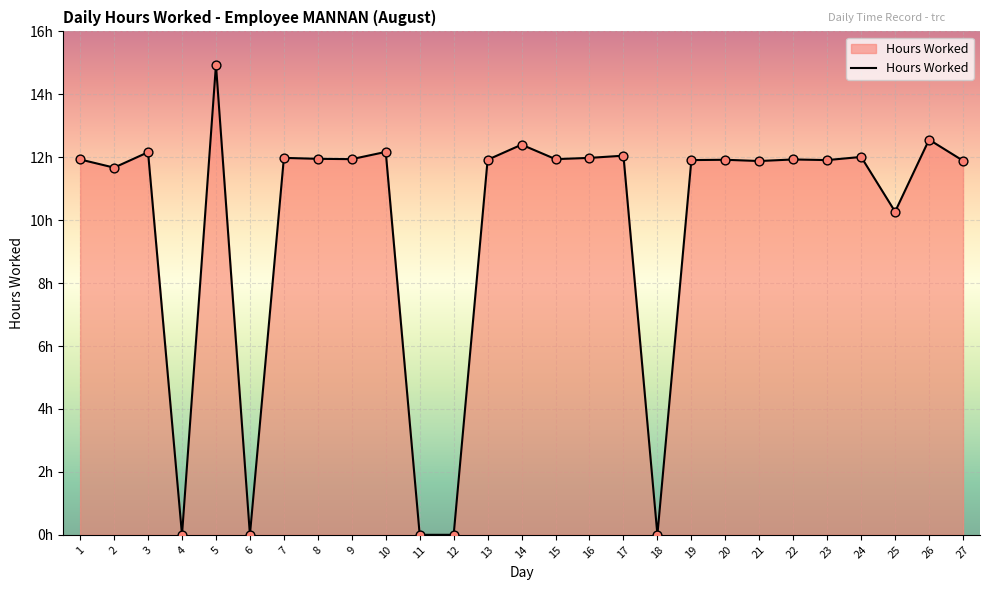

Between 13 and 26, which is larger?

26